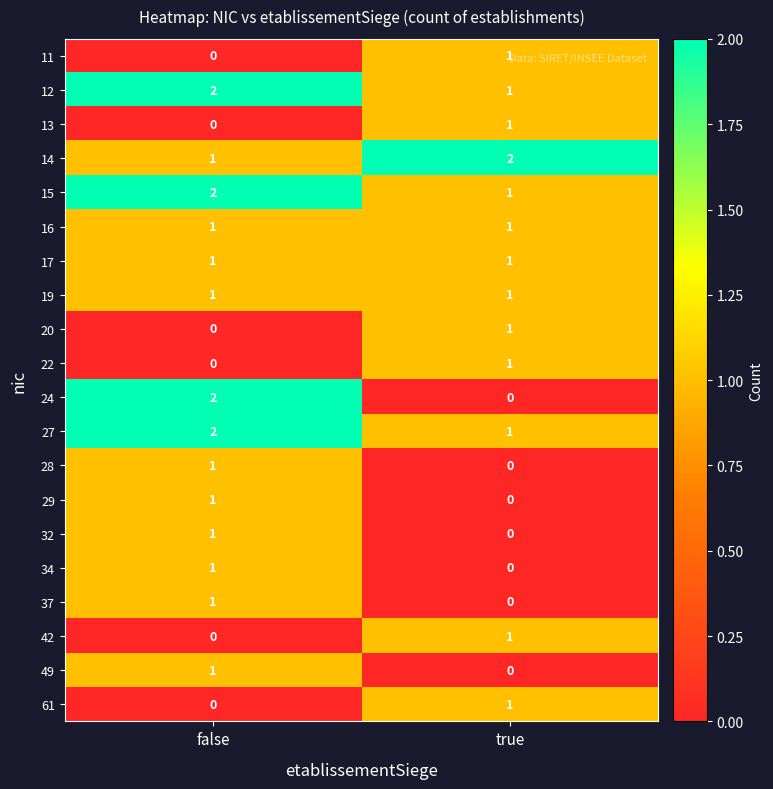

Is it true that 28 equals 0 at true?

True